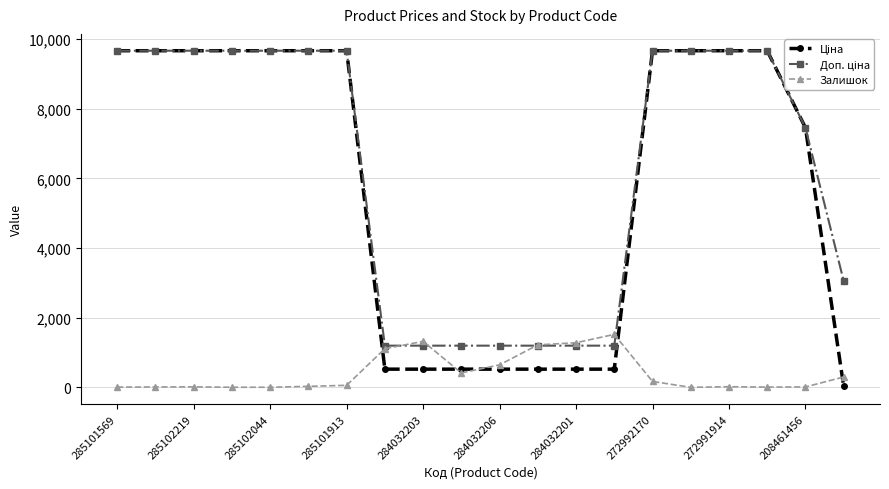

True or false: Залишок has more than 0 interior local peaks.

True